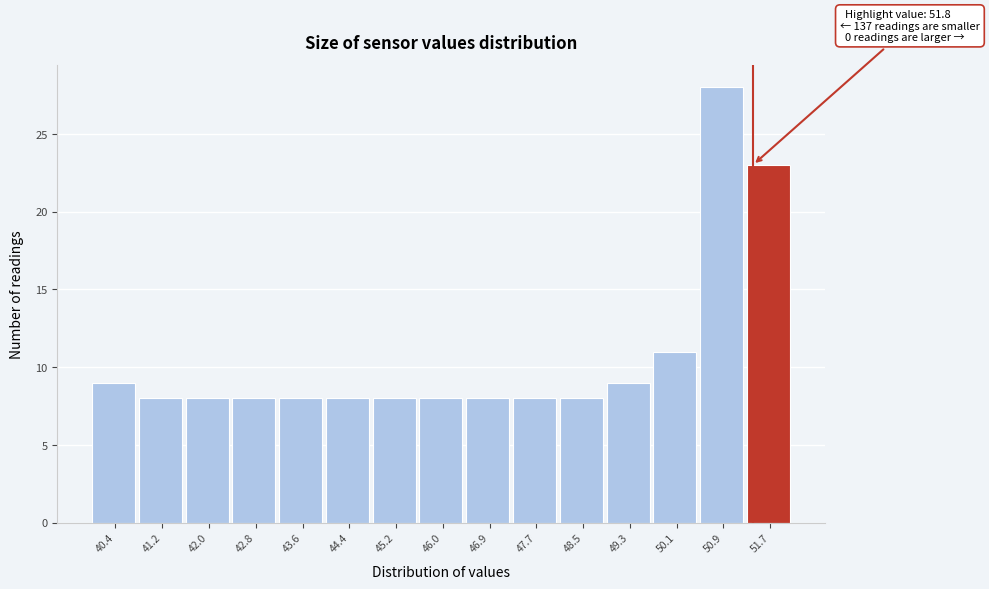

Reading right to left, what are all the values shown in this chart?

23	28	11	9	8	8	8	8	8	8	8	8	8	8	9